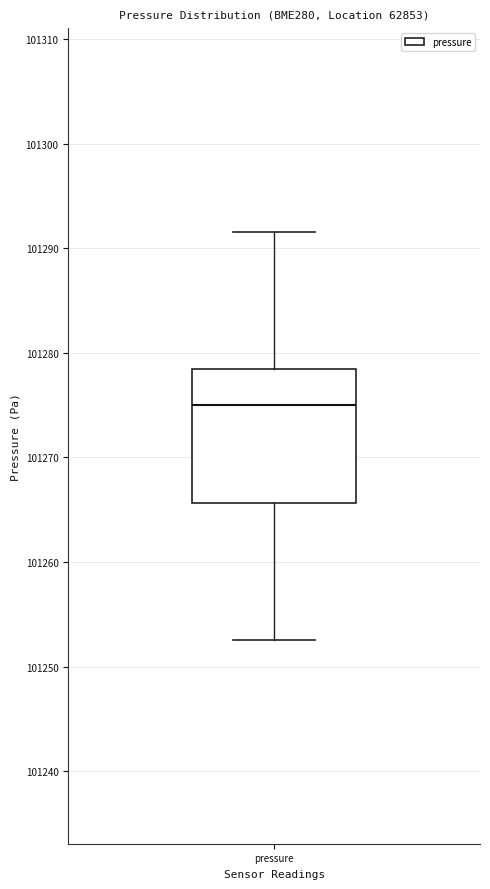

Where is the lower edge of the box for pressure on the y-axis? The values are not printed on the chart, so give them approximately, as read against the axis.

101266